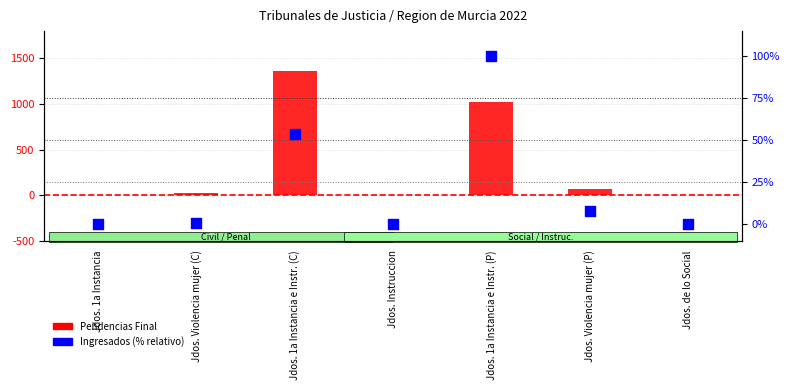

At how many categories does at least one series exceed 826?

2